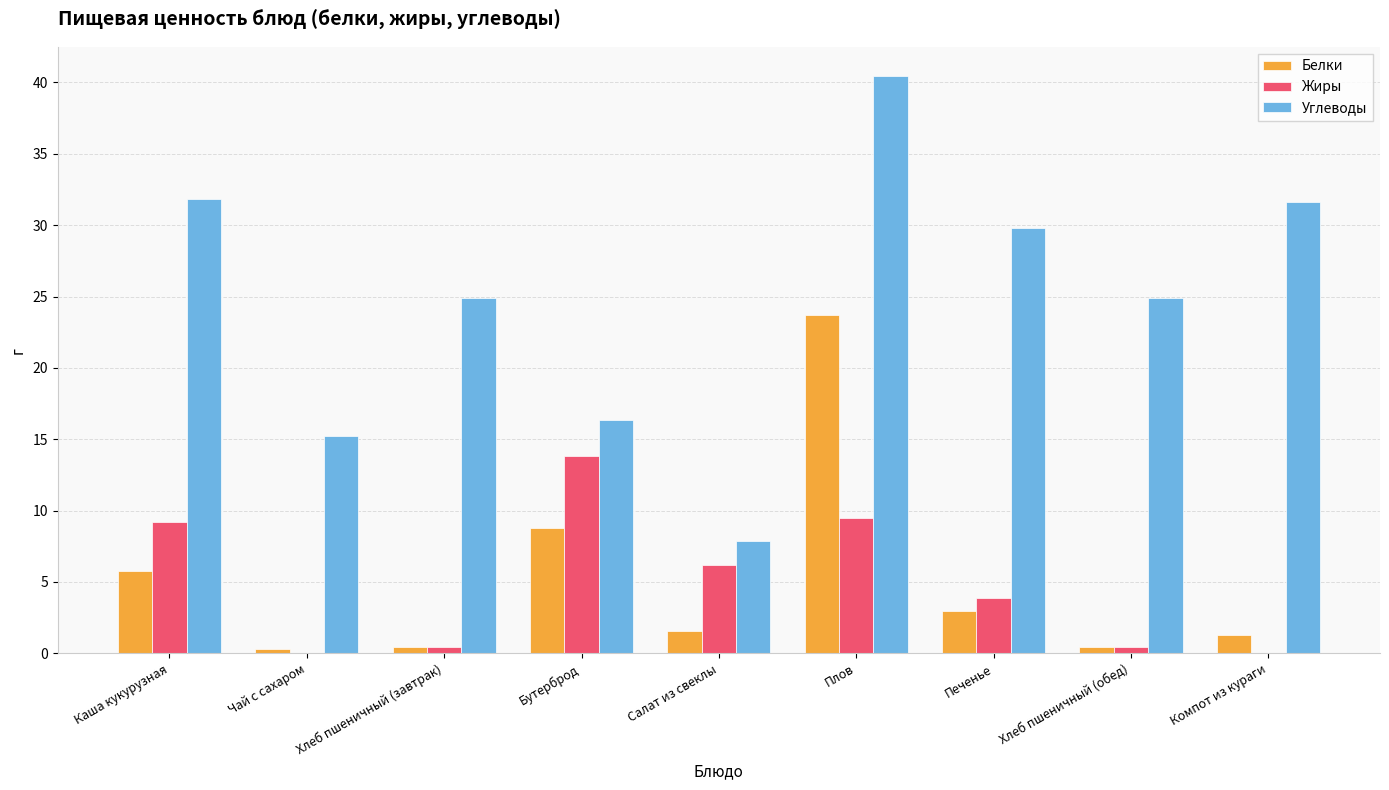

Count the number of data series in this chart.

3